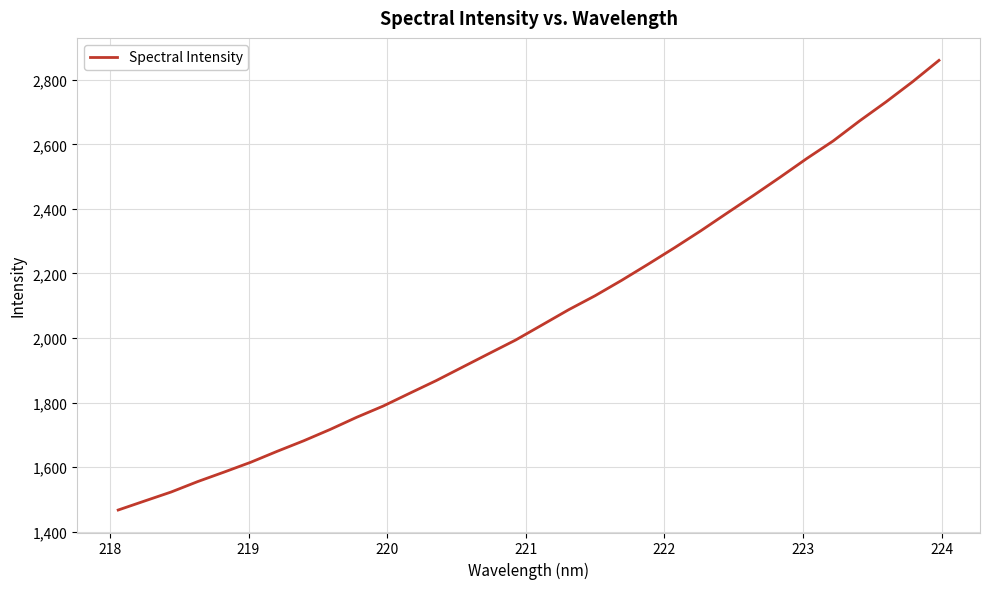

What is the difference between the maximum and minimum values?

1393.2